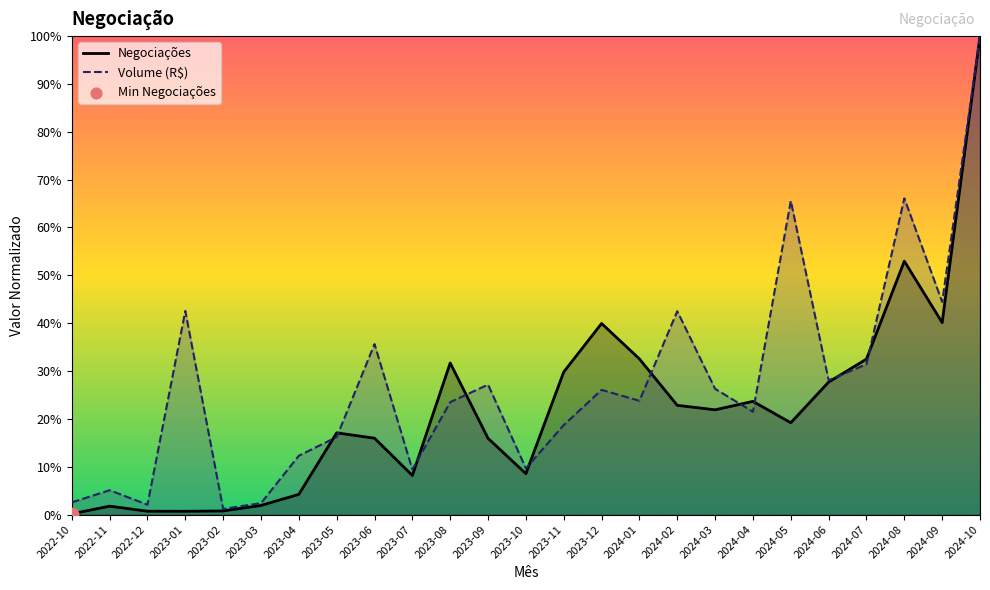

Which series reaches the minimum Y coordinate?

Negociações